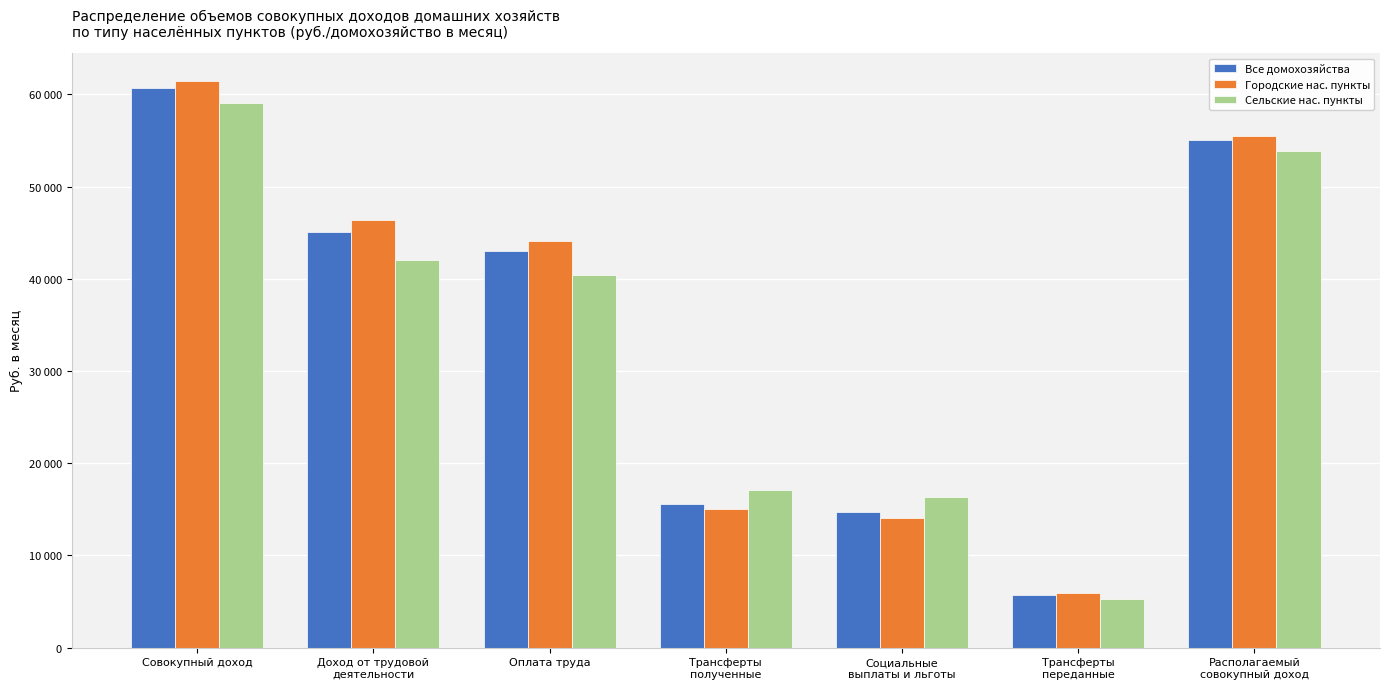

What is the maximum value for Городские нас. пункты?

61408.4